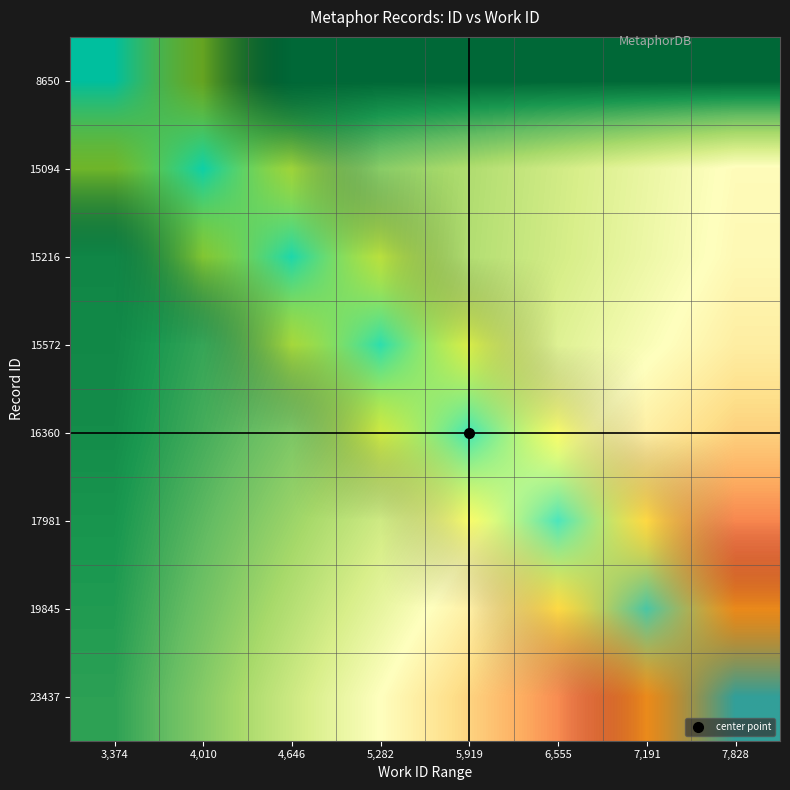

How many categories are shown in the chart?

8